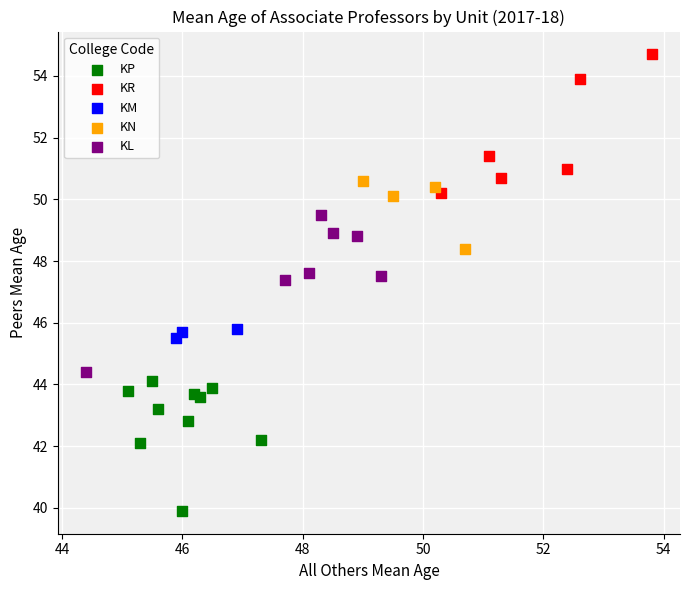

Which series has the widest spread of Y values?

KL